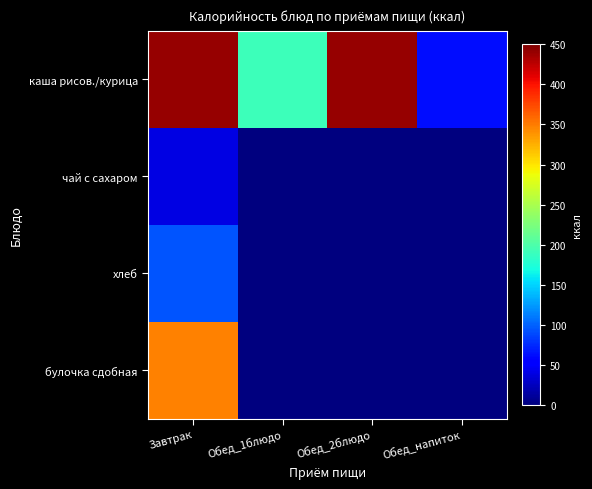

Which has a higher value, Обед_напиток or Обед_1блюдо?

Обед_1блюдо